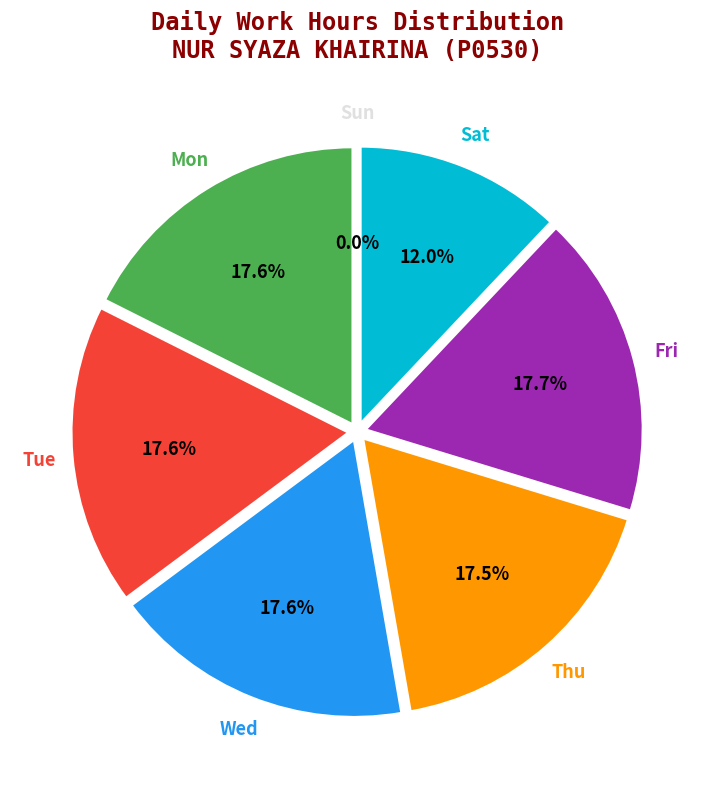

What is the smallest slice in the pie chart?

Sun